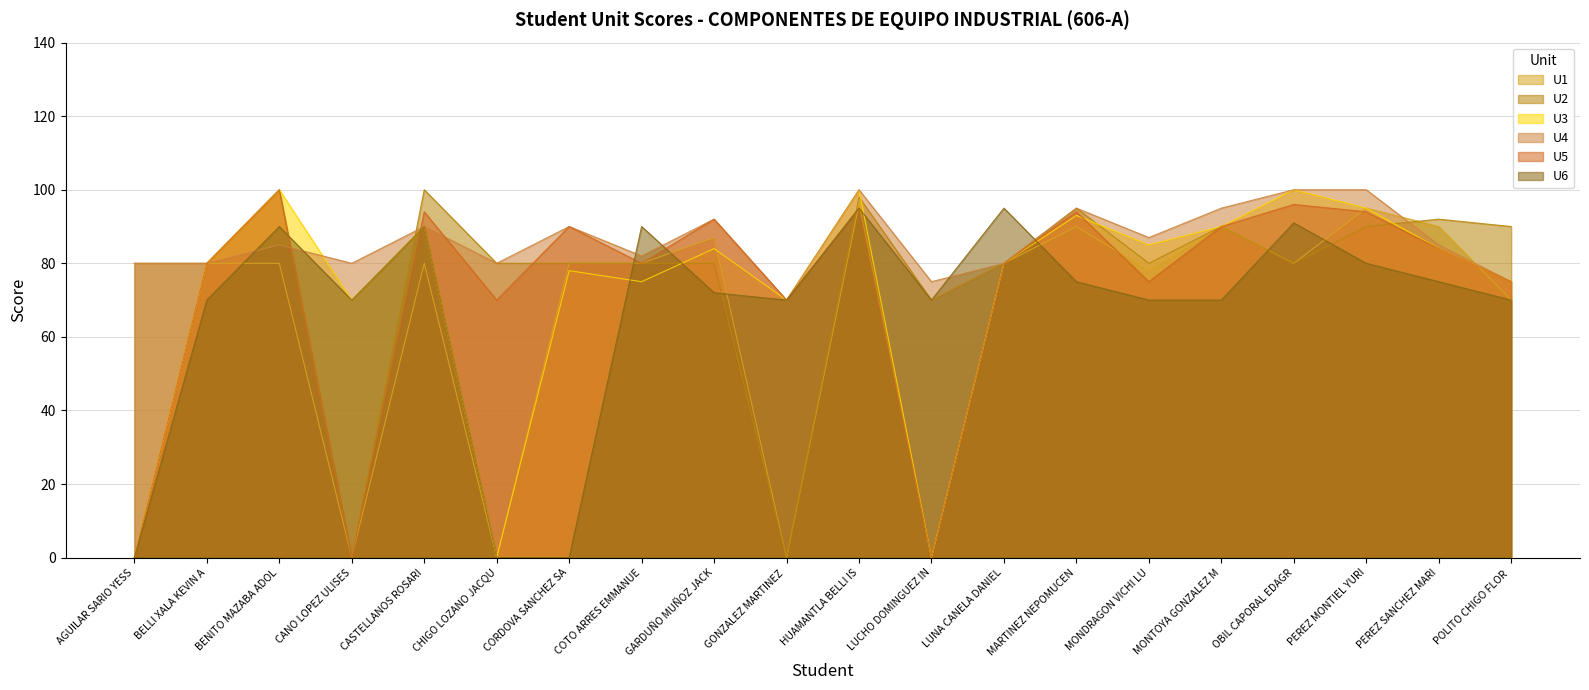

How many categories are shown in the chart?

20